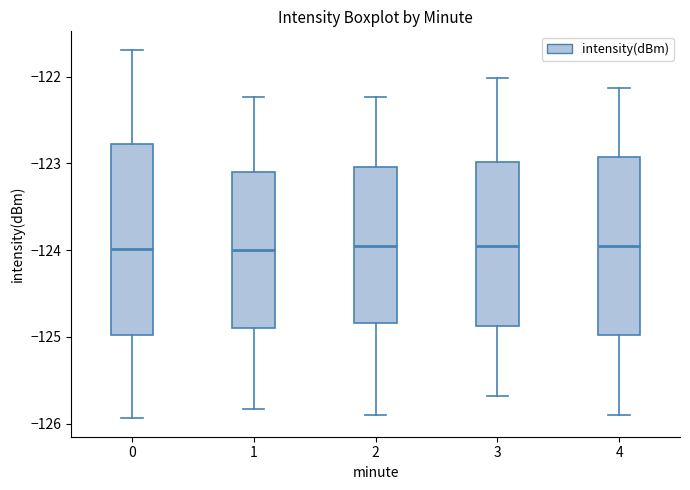

Which box is the tallest, from its lower edge to its upper edge?

0